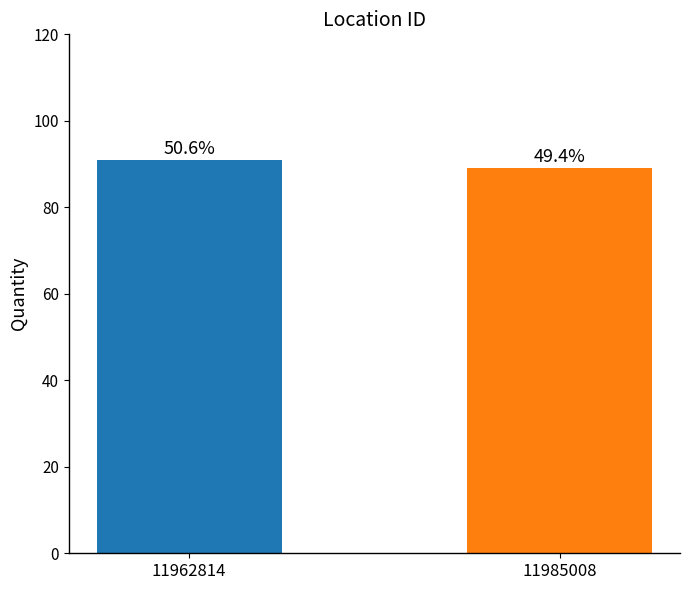

Which has a higher value, 11985008 or 11962814?

11962814